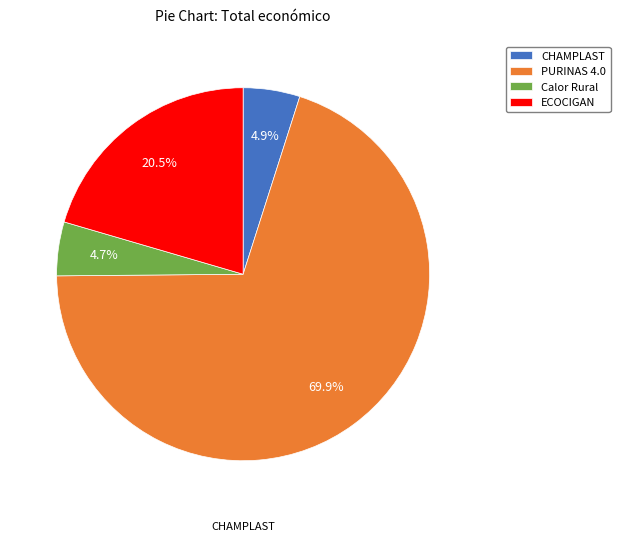

Is it true that ECOCIGAN is 35% of the pie?

False